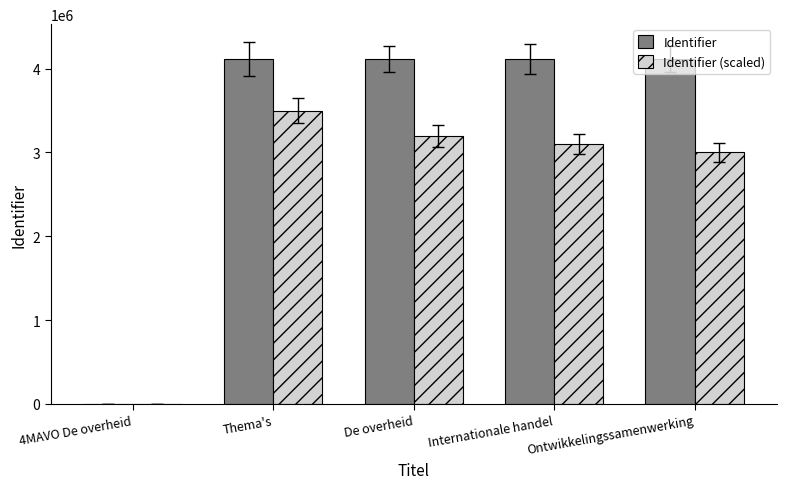

Are the bars grouped side by side (vs. stacked)?

Yes